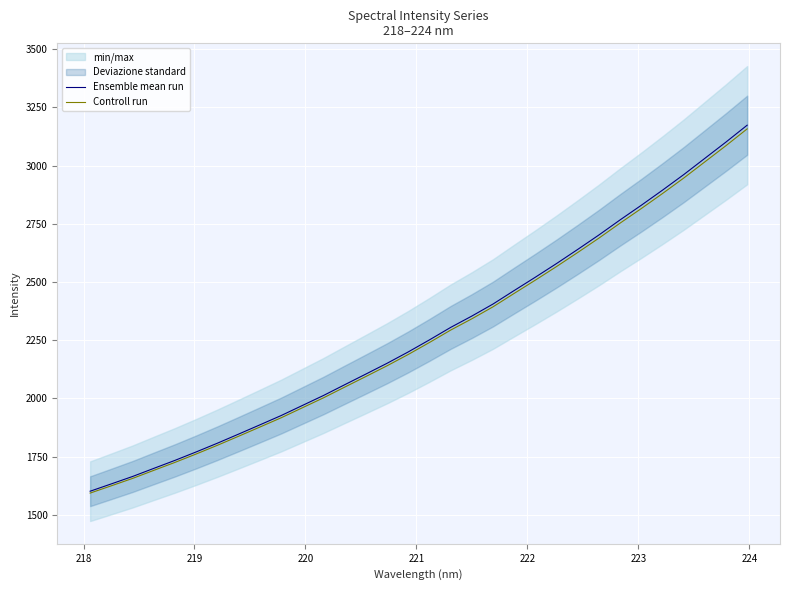

True or false: Controll run and Ensemble mean run cross at least once.

False